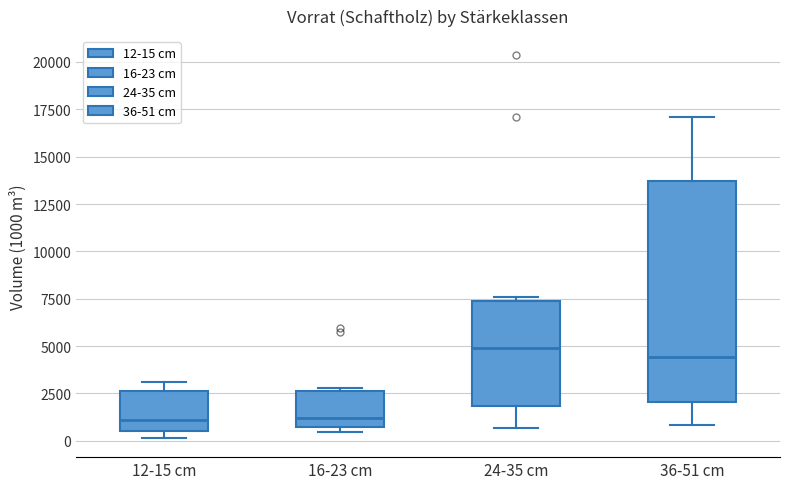

Comparing the boxes themselves (not the whiskers), which one is the tallest?

36-51 cm